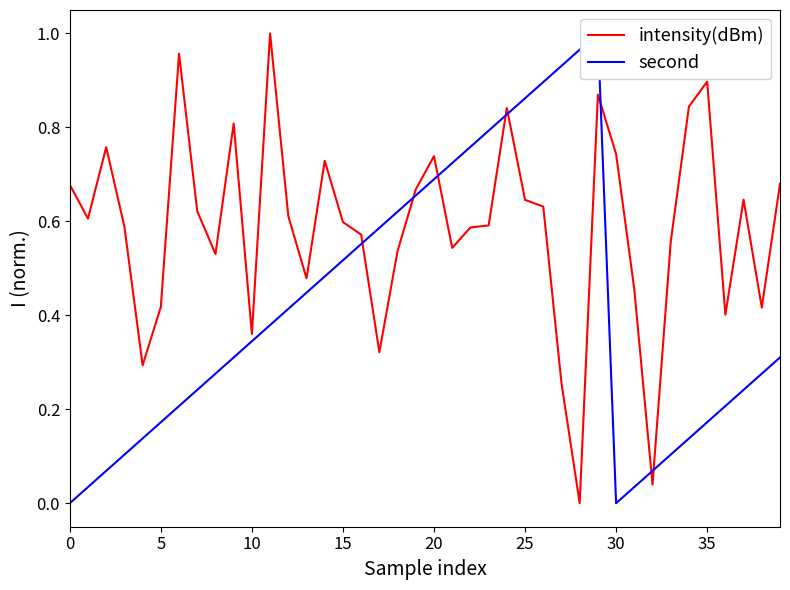

Which category has the lowest value in the intensity(dBm) series?

28